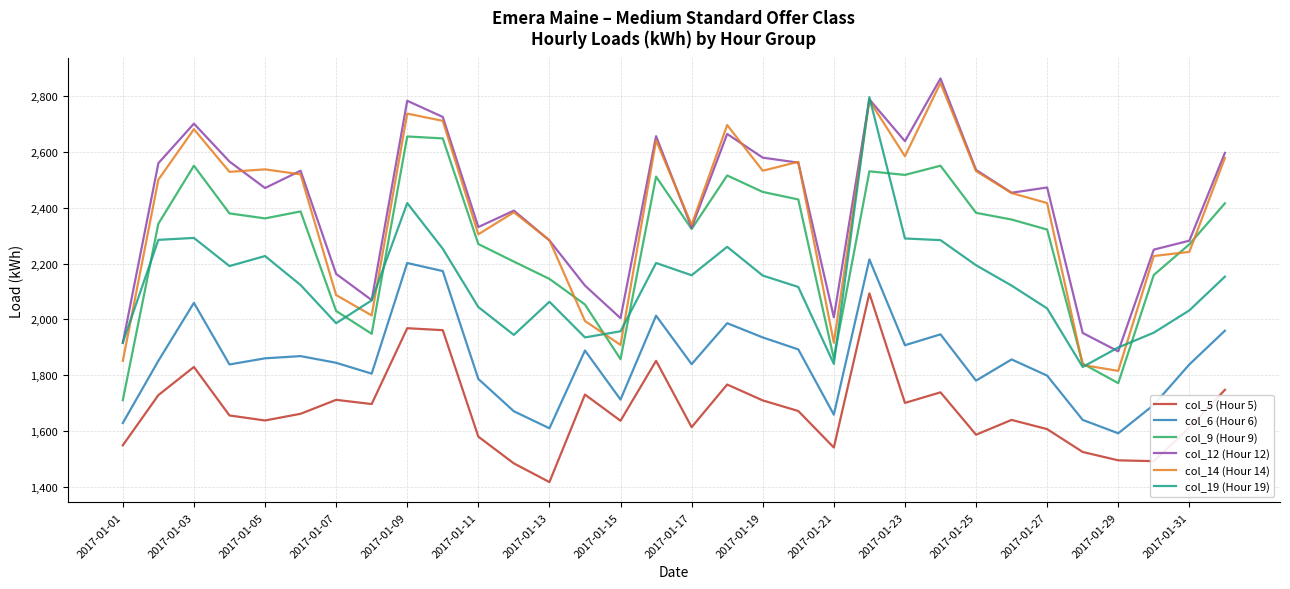

True or false: col_5 (Hour 5) and col_19 (Hour 19) intersect in this chart.

False